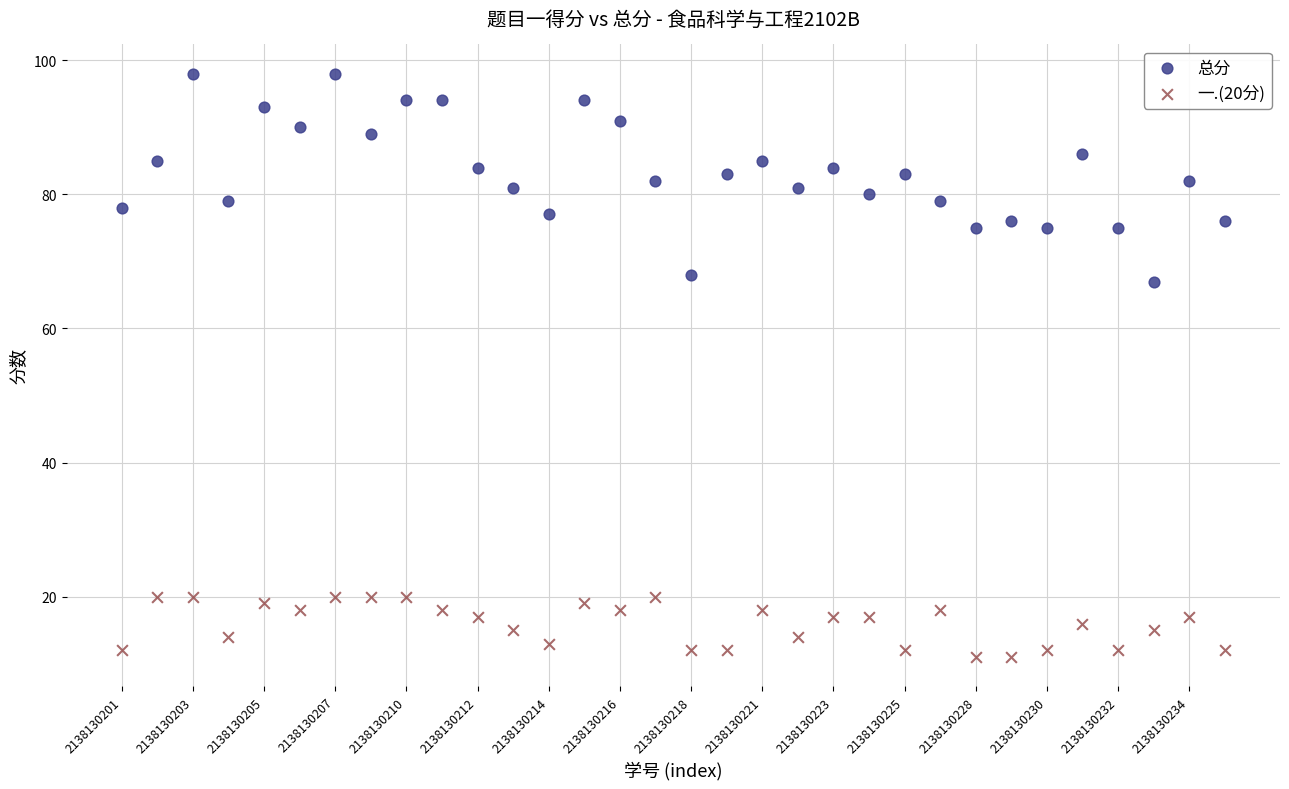

Across all data points, what is the range of Y values (max minus min)?

87